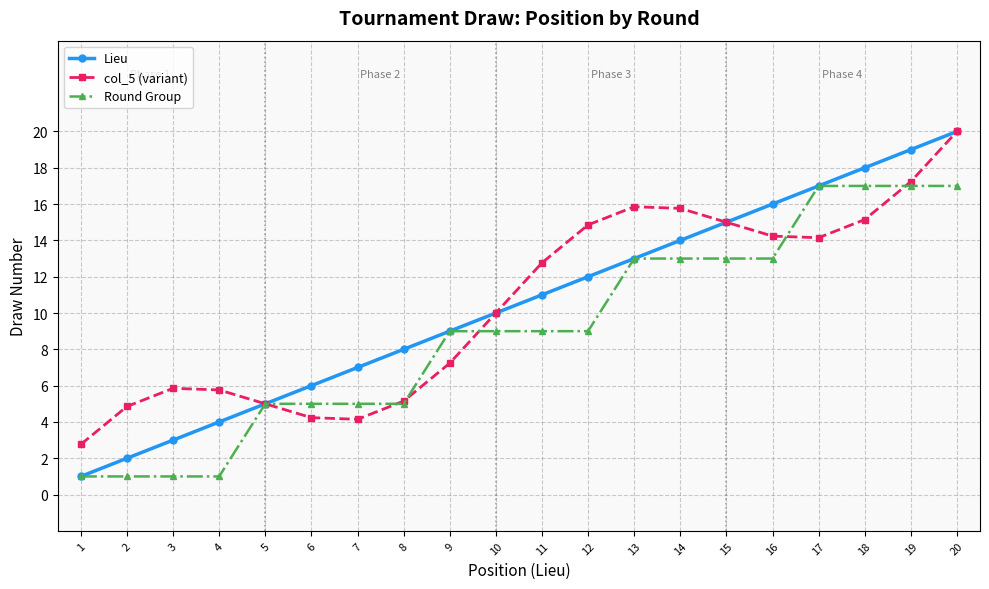

What is the minimum value shown in the chart?

1.0